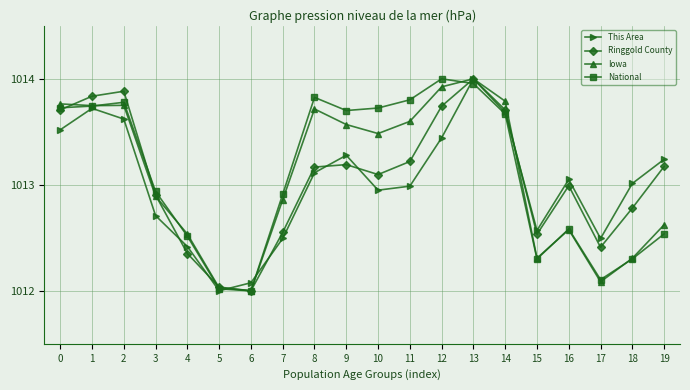

In This Area, how many points are higher than both neighbors (excluding endpoints)?

4